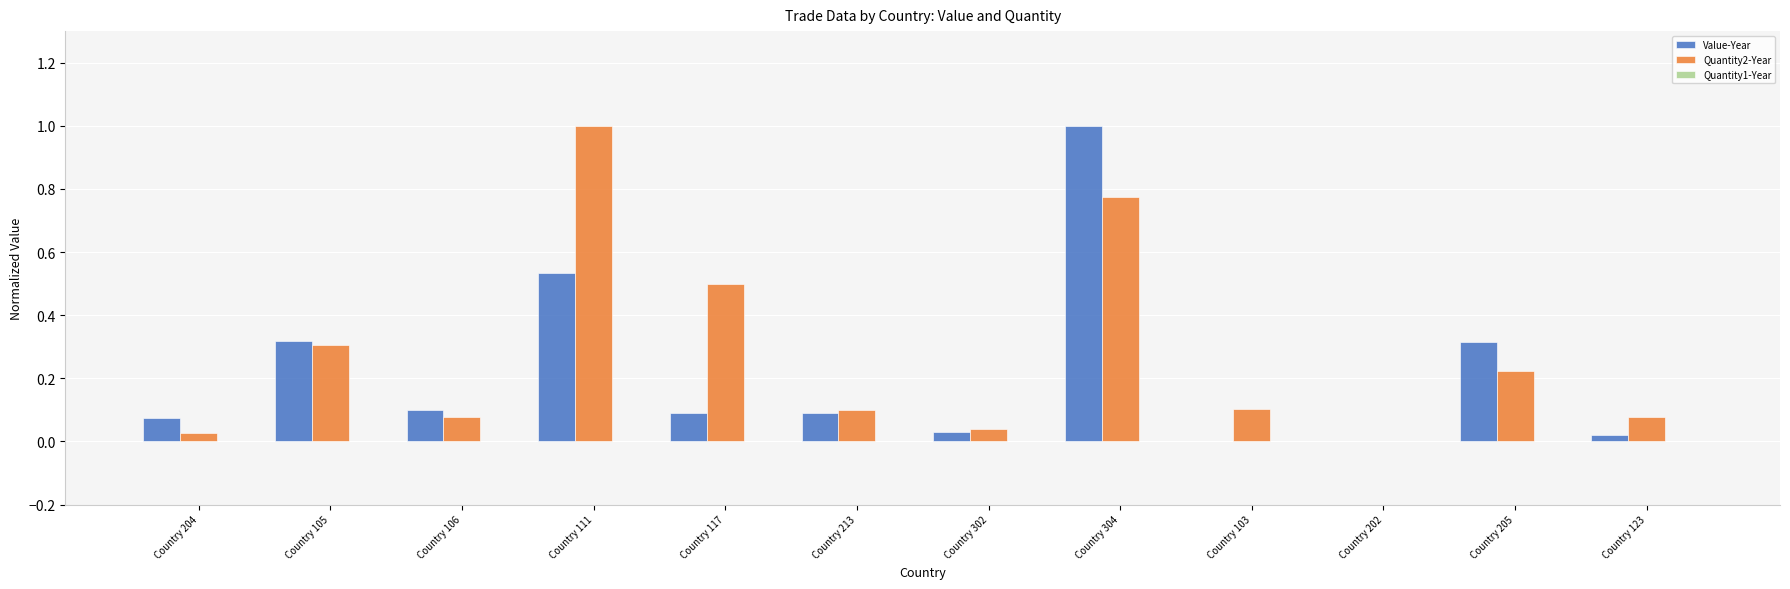

What is the sum of all Value-Year values?

2.6